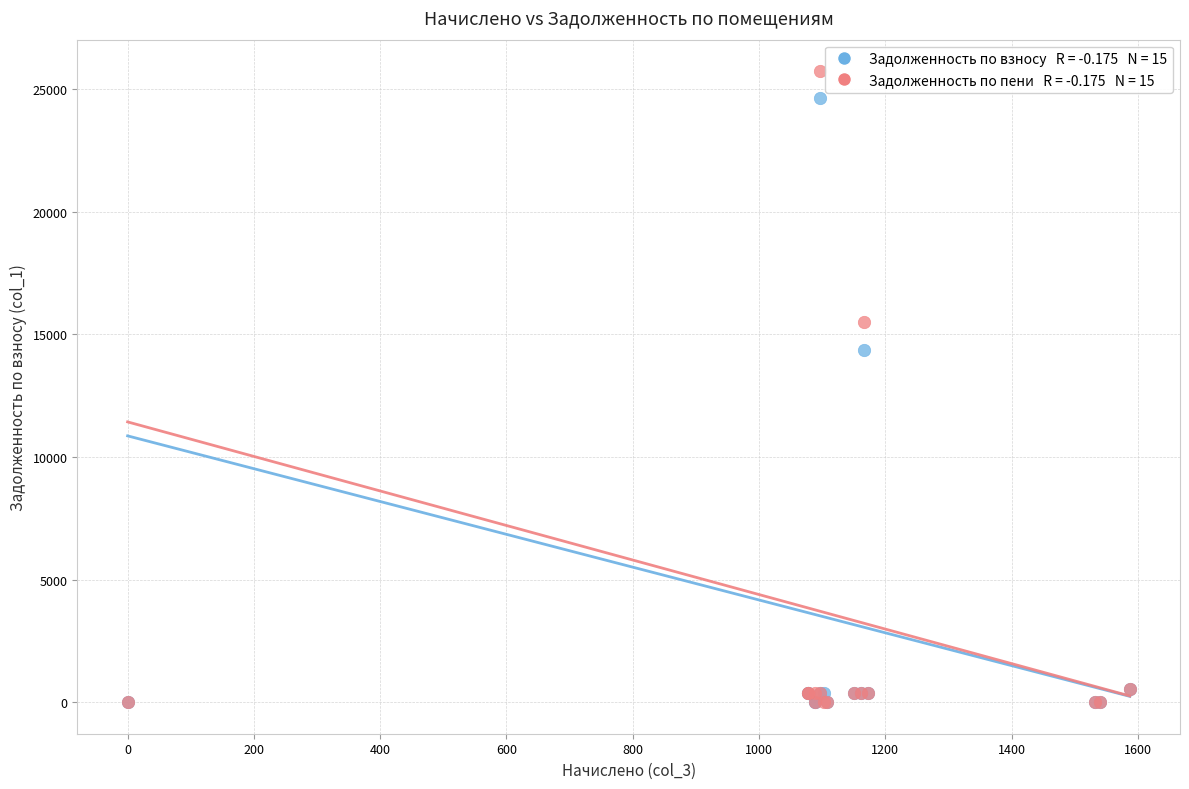

Across all series, what Y value is closest to 12863?

14339.8